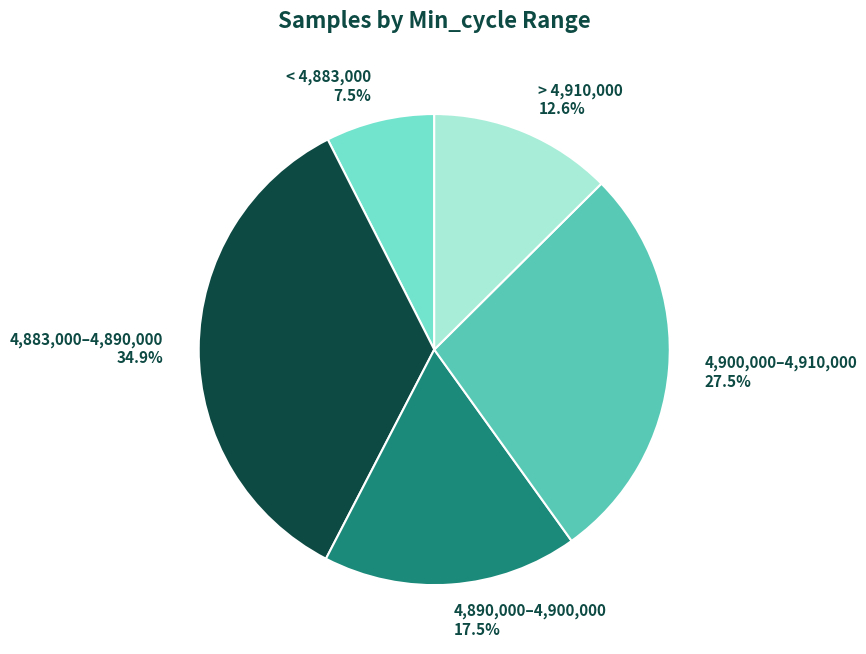

Is the sum of < 4,883,000 7.5% and > 4,910,000 12.6% greater than half?

No